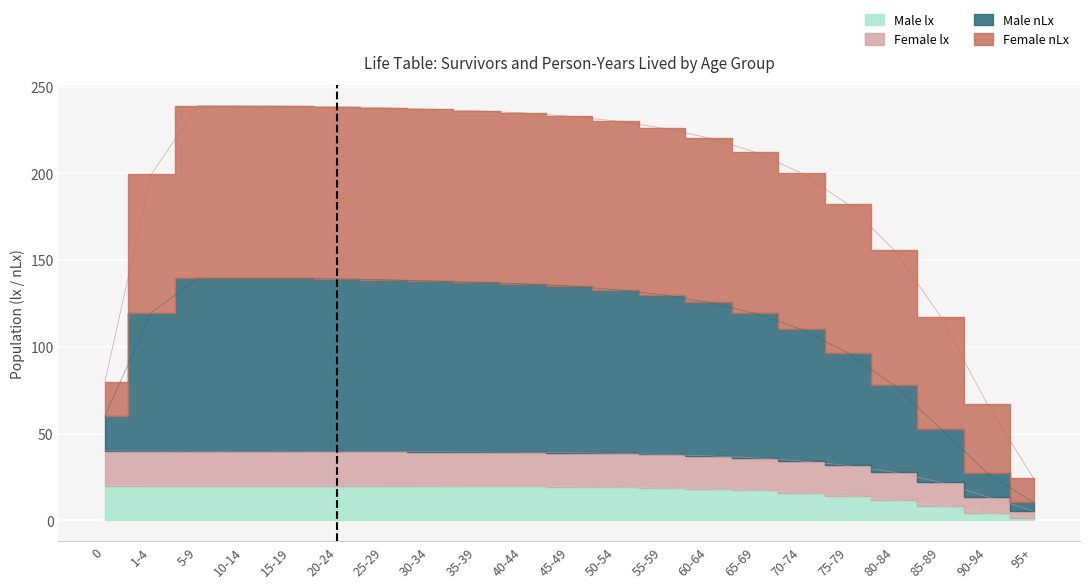

Count the number of categories in the chart.

21